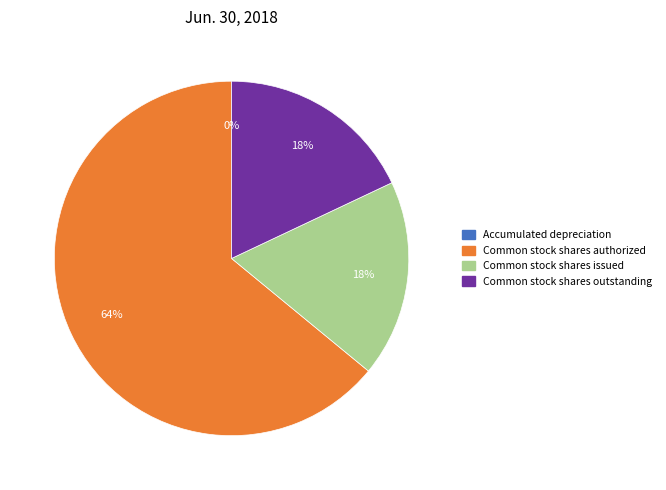

To the nearest percent, what percentage of the pie is Common stock shares outstanding?

18%